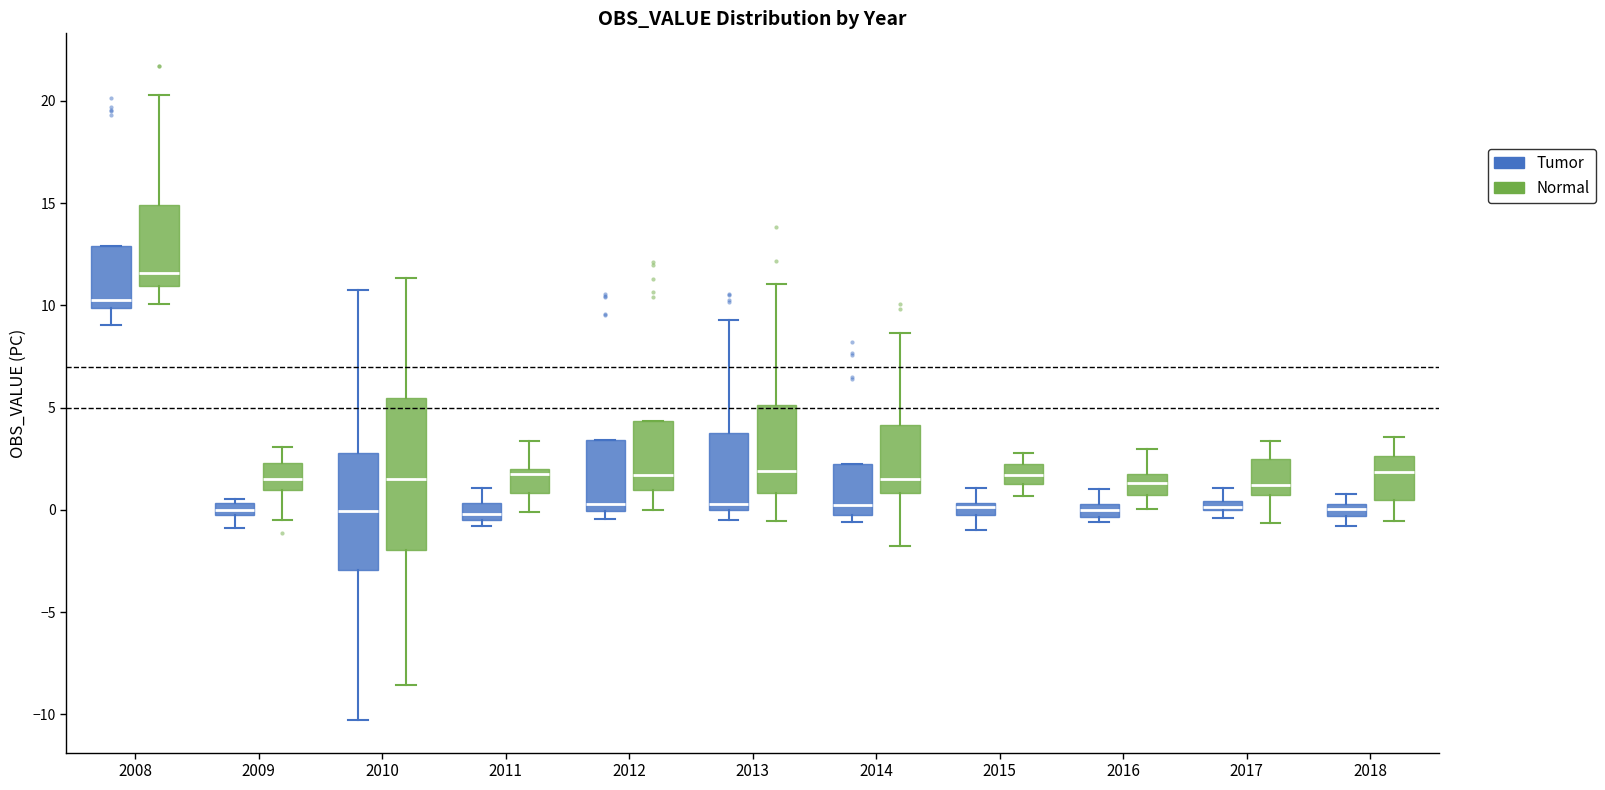

Where does the lower whisker of the box for 2008 (Tumor) end on the y-axis? The values are not printed on the chart, so give them approximately, as read against the axis.

9.0